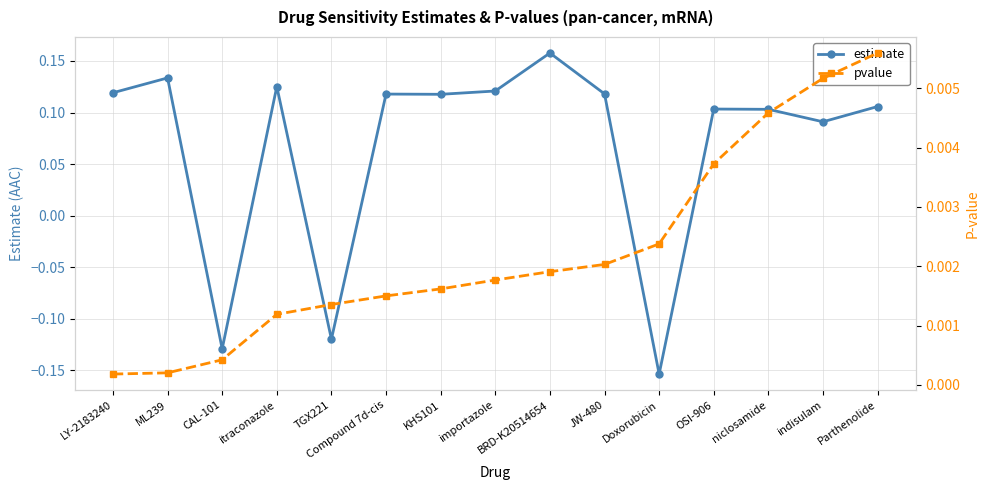

List the series in order of their peak value, highest first.

estimate, pvalue